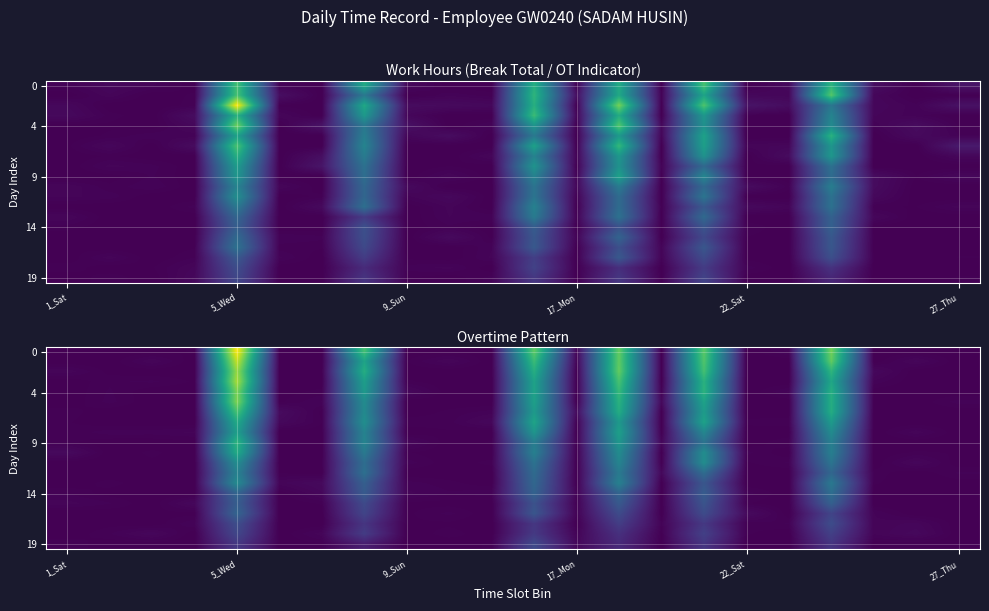

Read the 19 value at 5_Wed.

2.8